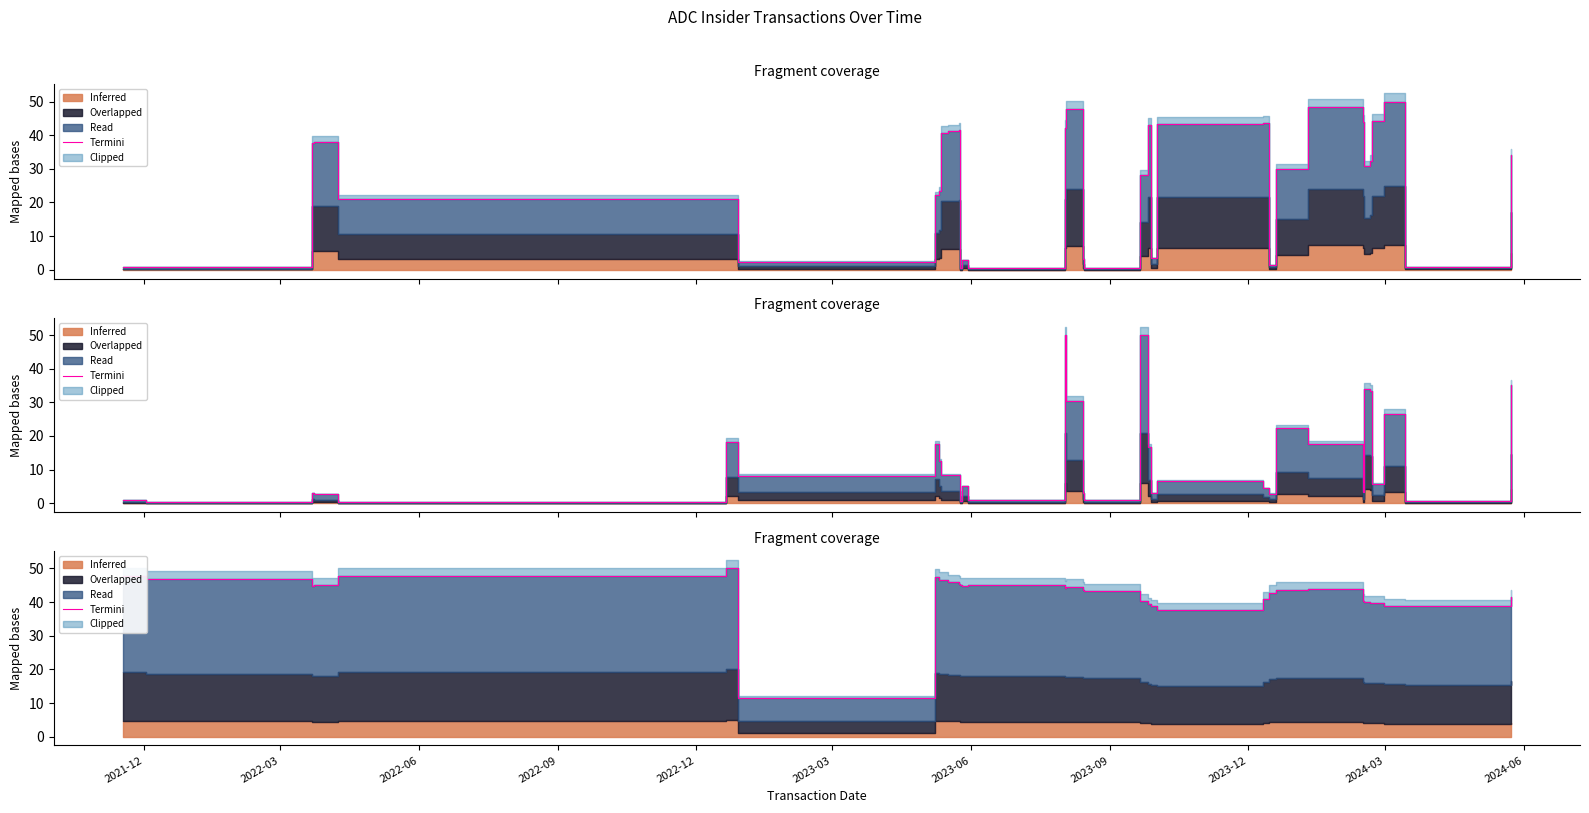

The value at 2023-09 is 80.1. True or false?

False